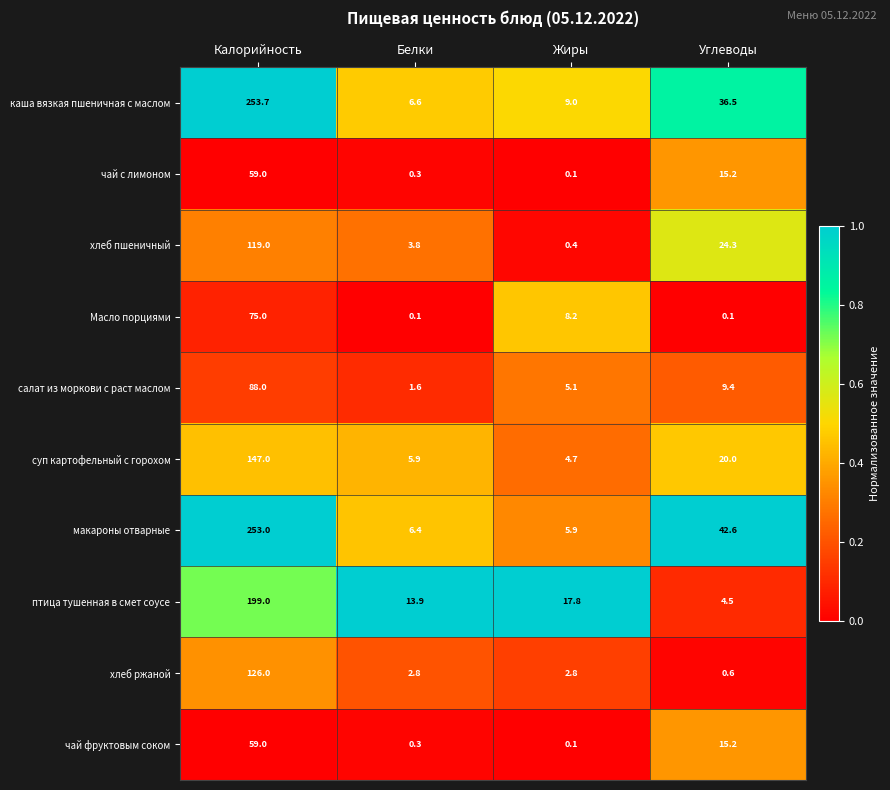

True or false: птица тушенная в смет соусе has a value of 8.5 at Жиры.

False